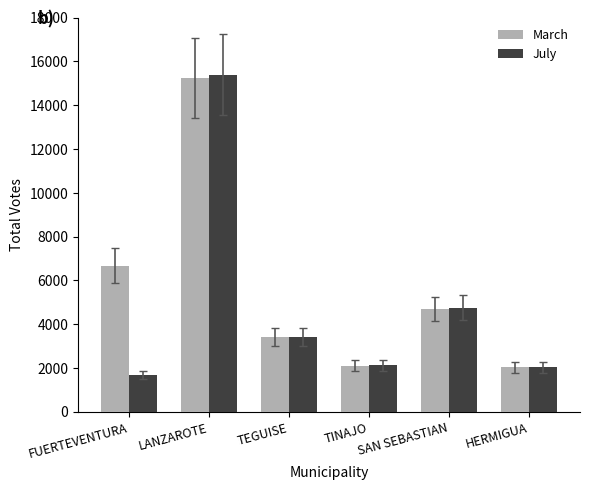

What is the difference between the highest and lowest values at FUERTEVENTURA?

4994